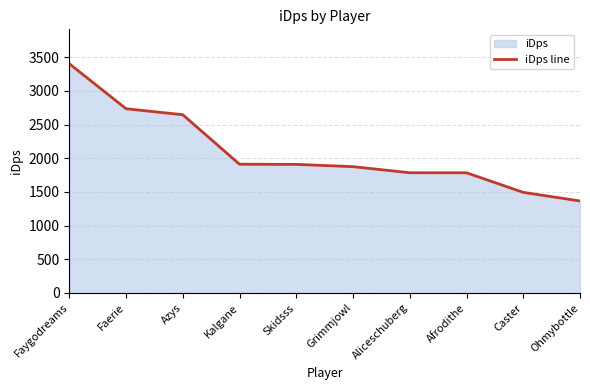

How many values are below 1909?

5